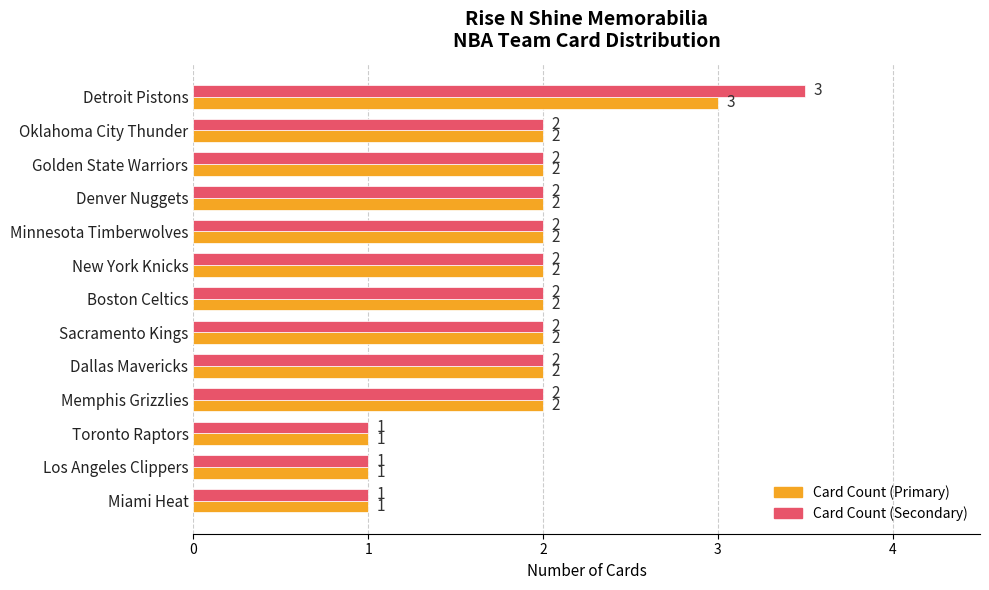

What is the minimum value shown in the chart?

1.0